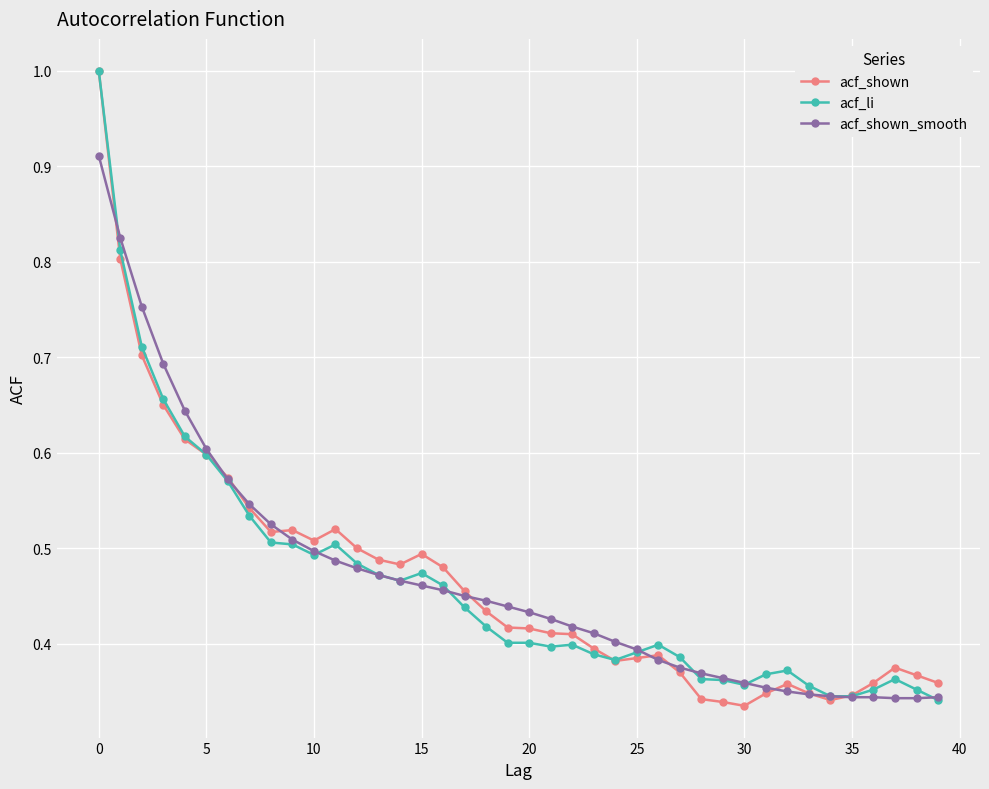

Which series has the widest spread of values?

acf_shown